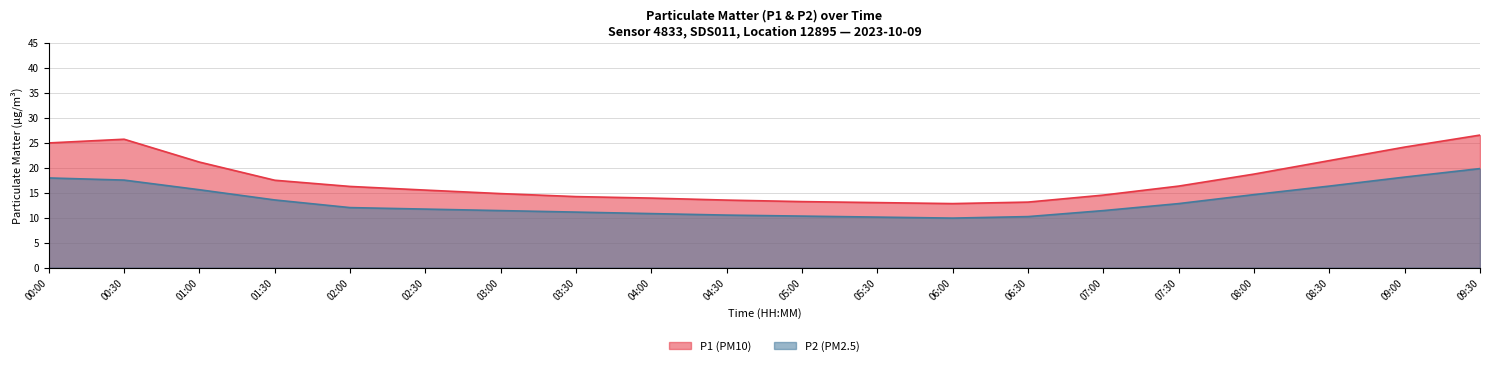

What is the lowest value of the P1 series?

12.8